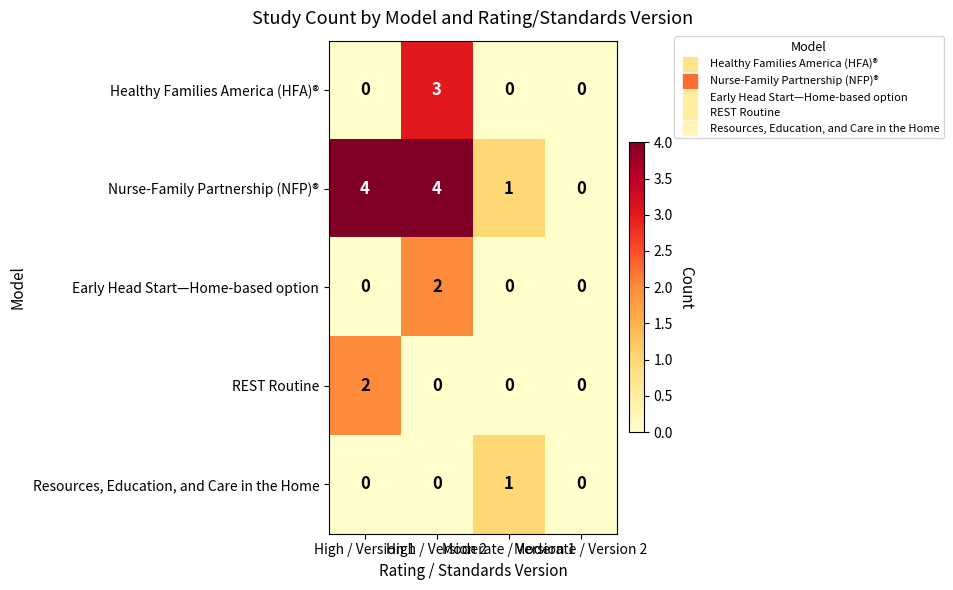

Count the Nurse-Family Partnership (NFP)® values in the range 1 to 4.

3